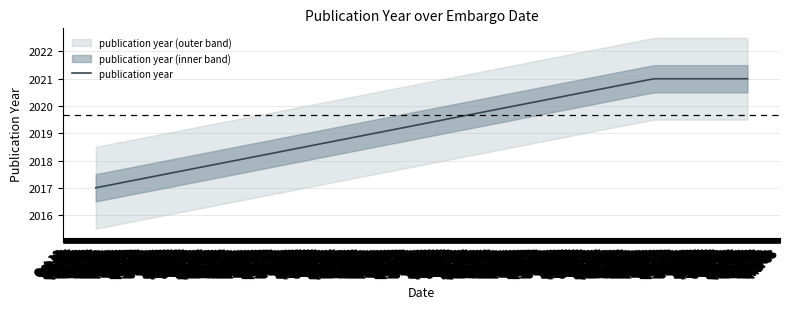

What position from the left is 2017-01-07?

1